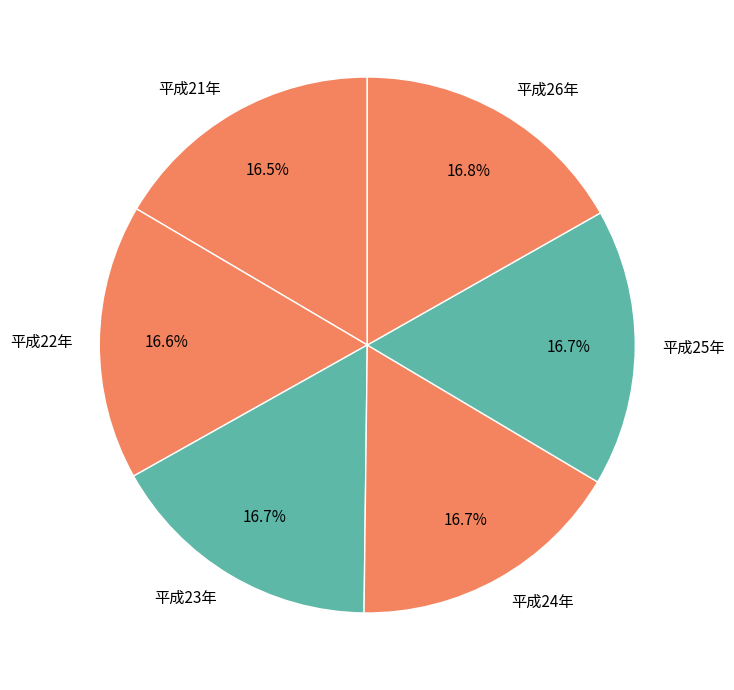

To the nearest percent, what percentage of the pie is 平成23年?

17%